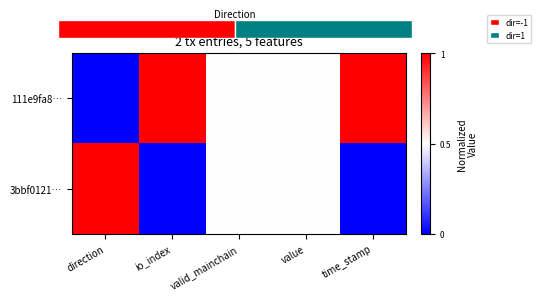

Is the value of 3bbf0121… at io_index greater than the value of 111e9fa8… at valid_mainchain?

No